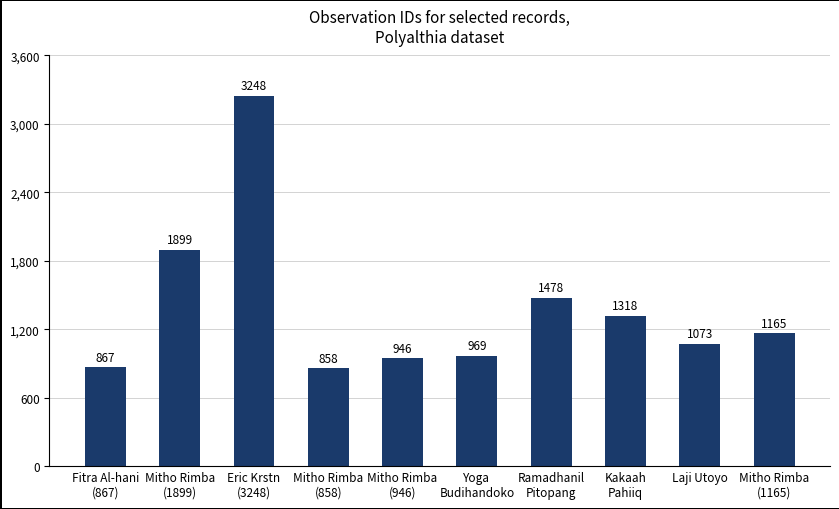

The chart shows a value of 2166 at Kakaah
Pahiiq. True or false?

False